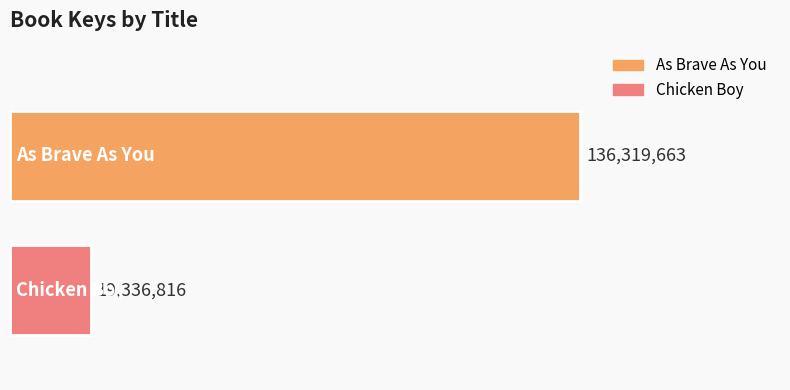

Which category has the lowest value across all series?

Chicken Boy